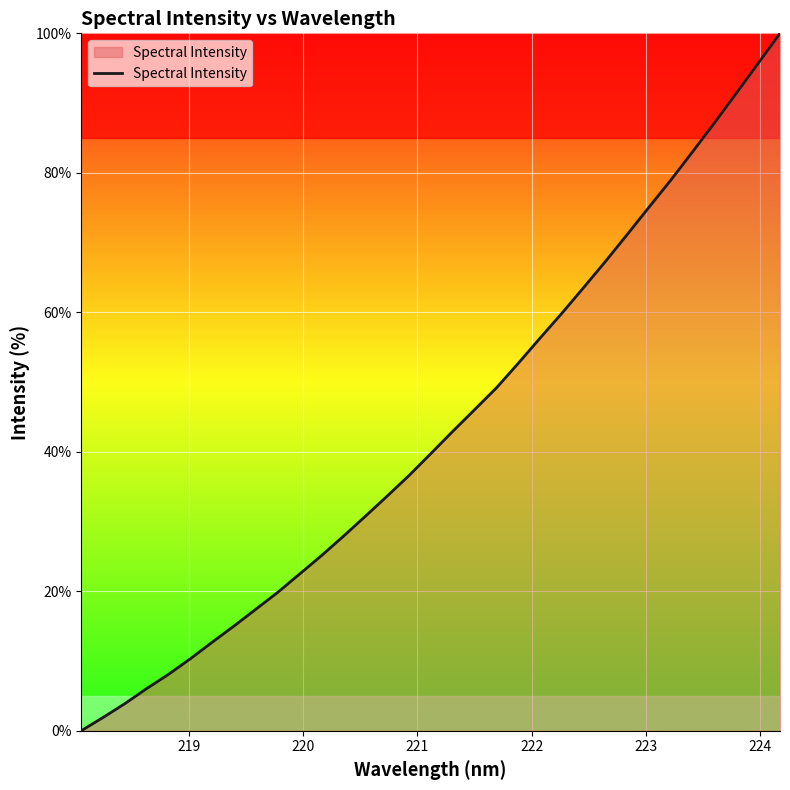

Does the chart display data point markers on the line(s)?

No